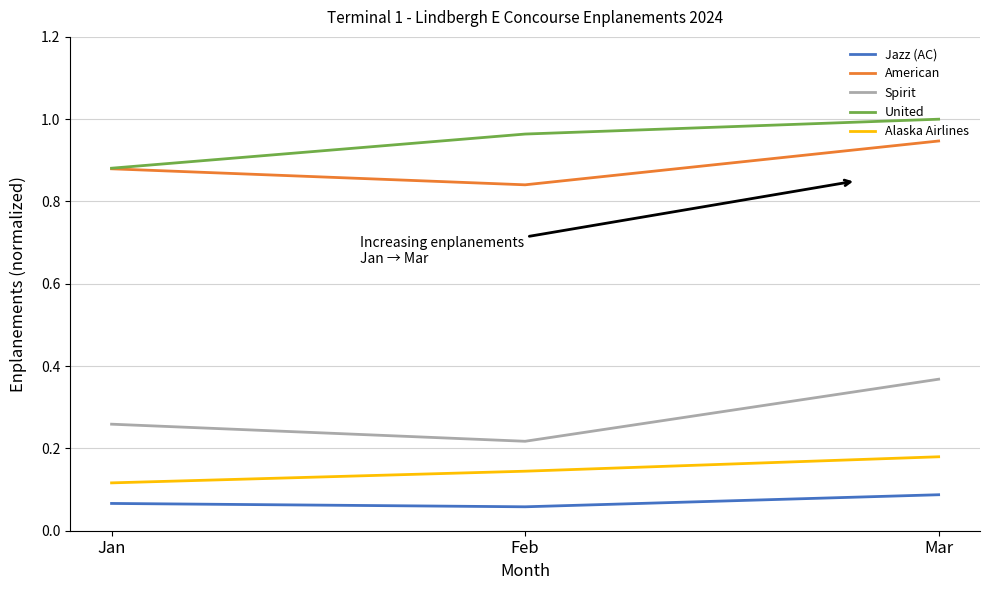

Between Feb and Mar, which series saw the biggest shift?

Spirit